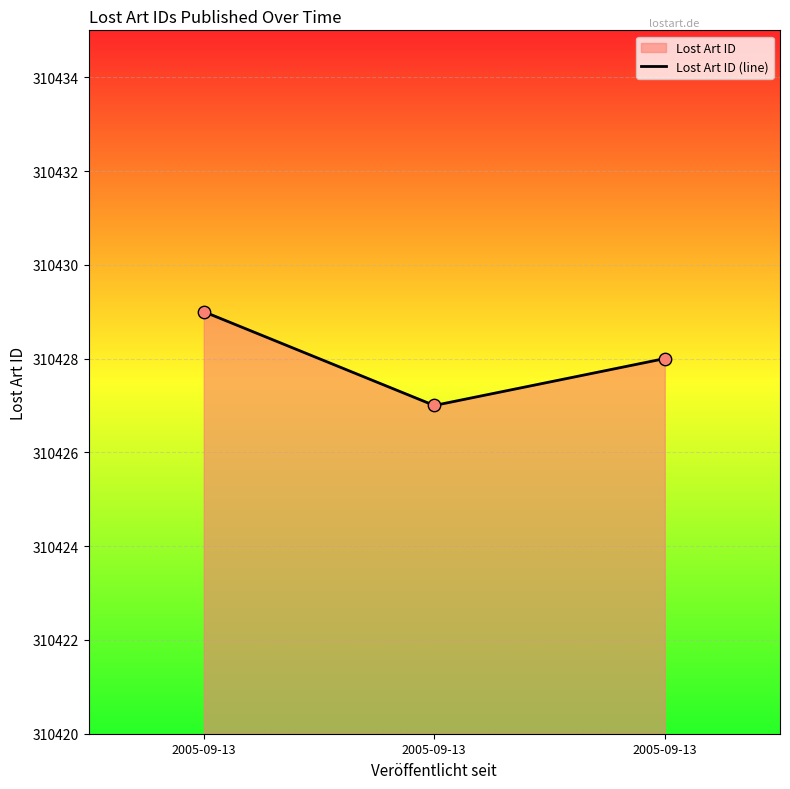

What is the change in value from 2005-09-13 to 2005-09-13?

-2